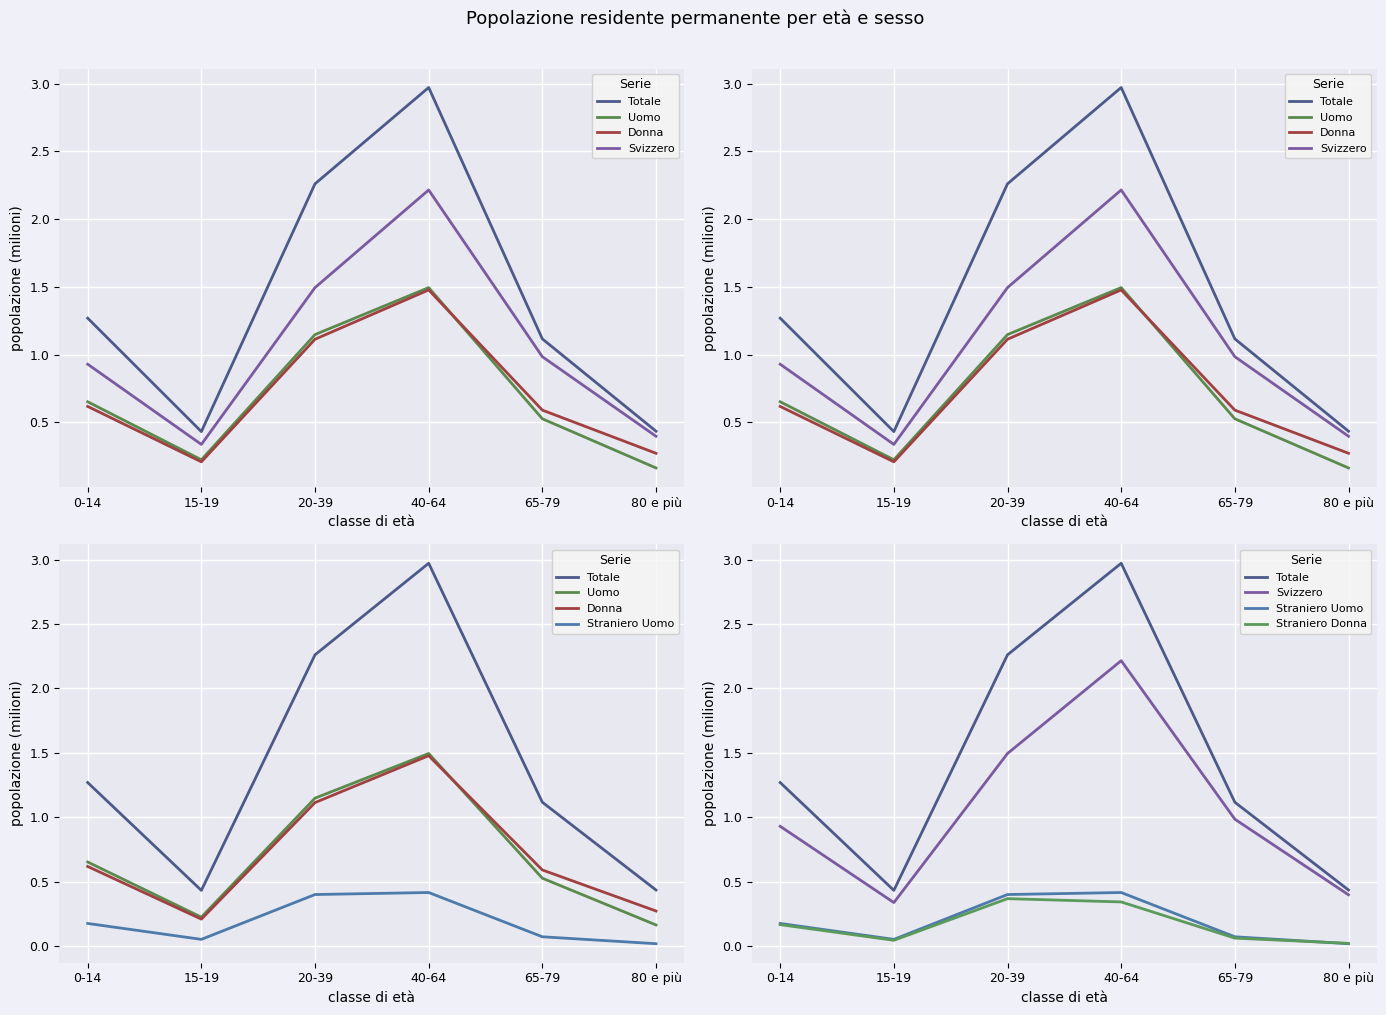

At which category is the sum across all series the highest?

40-64